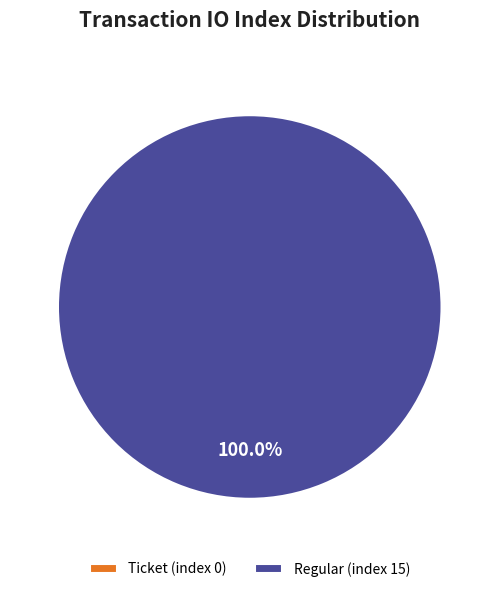

Rank the categories by value from highest to lowest.

Regular (index 15), Ticket (index 0)